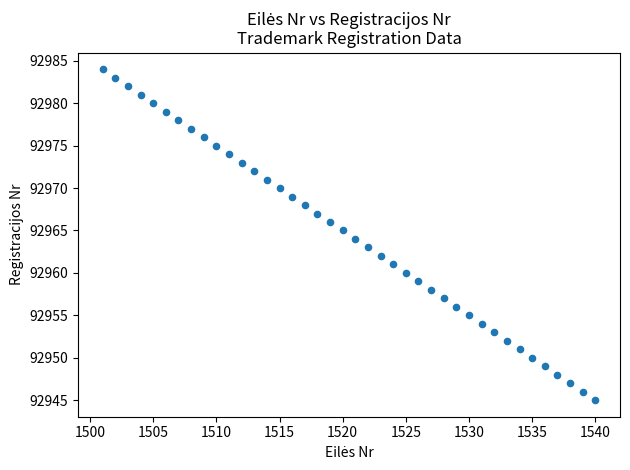

What is the range of Y values (max minus min)?

39